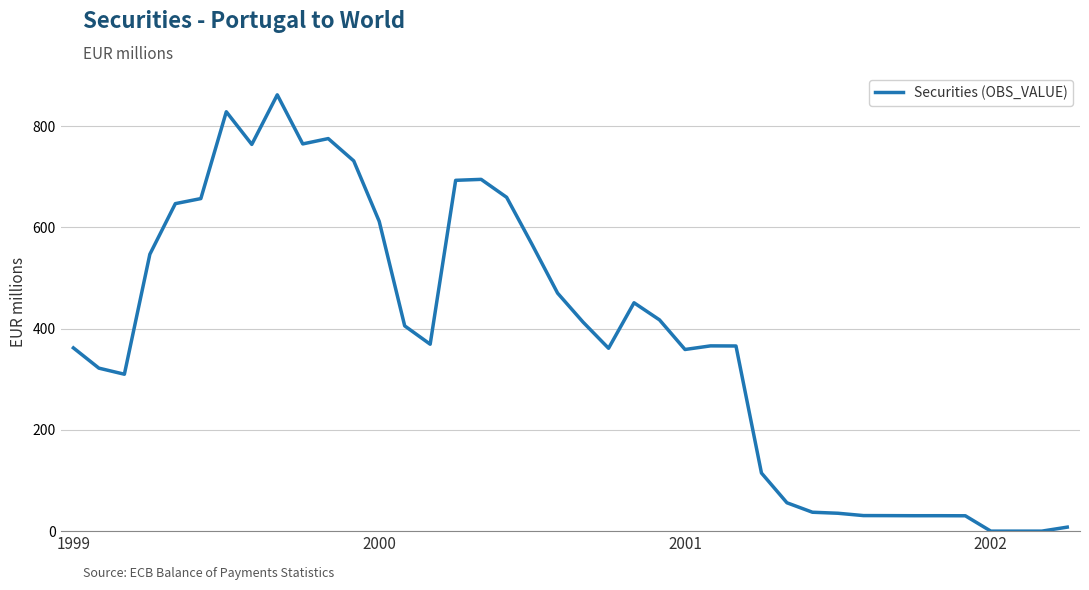

What is the maximum value shown in the chart?

862.0